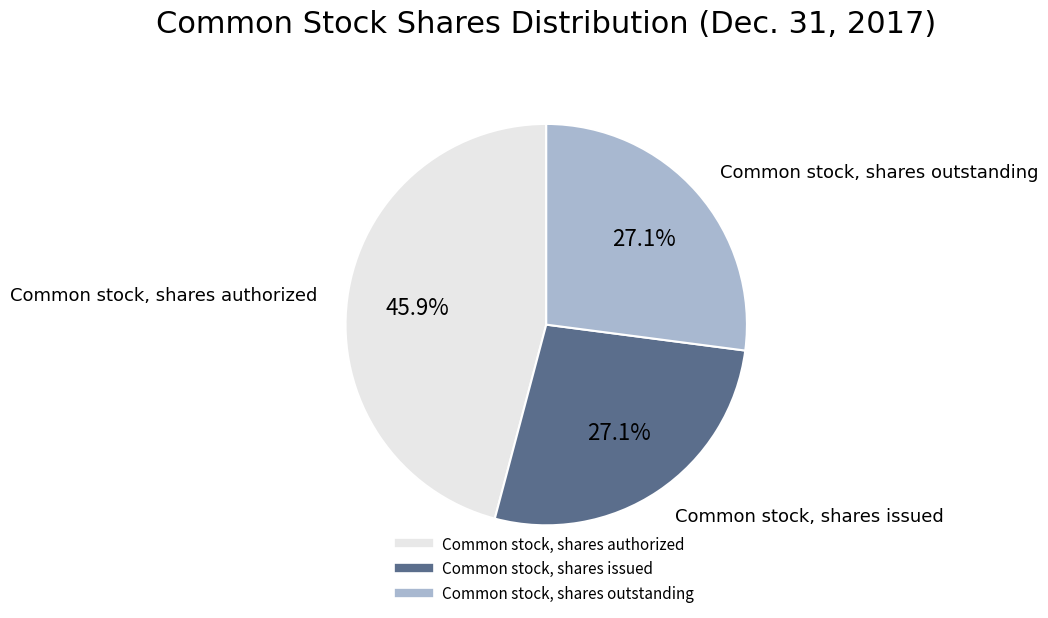

To the nearest percent, what is the average slice percentage?

33%